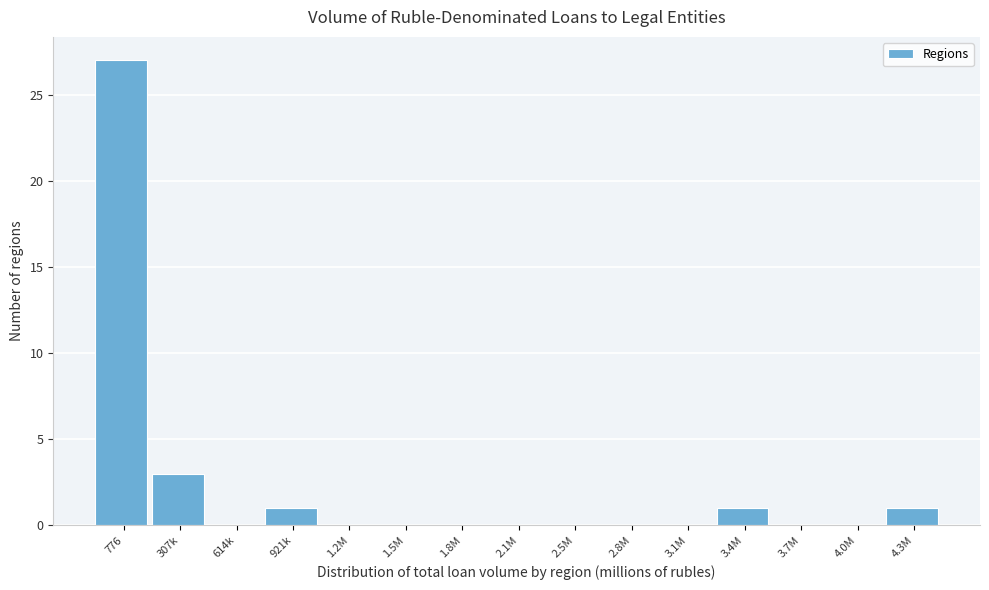

Reading right to left, transcribe all the data shown in this chart.

4.3M=1	4.0M=0	3.7M=0	3.4M=1	3.1M=0	2.8M=0	2.5M=0	2.1M=0	1.8M=0	1.5M=0	1.2M=0	921k=1	614k=0	307k=3	776=27